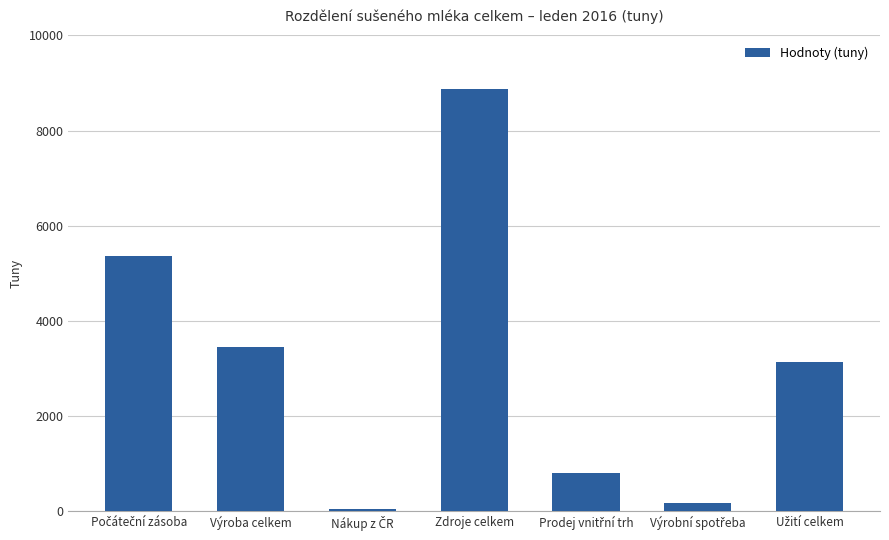

The chart shows a value of 3440.2 at Výroba celkem. True or false?

True